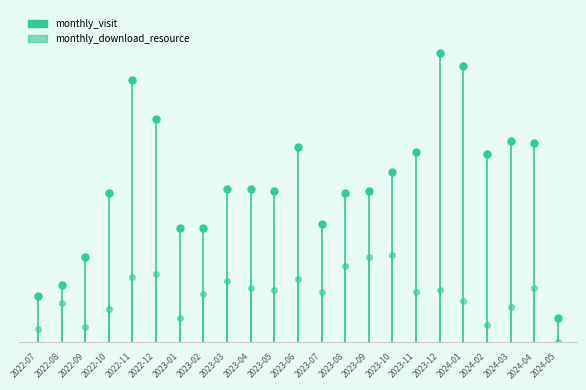

What is the maximum value shown in the chart?

21